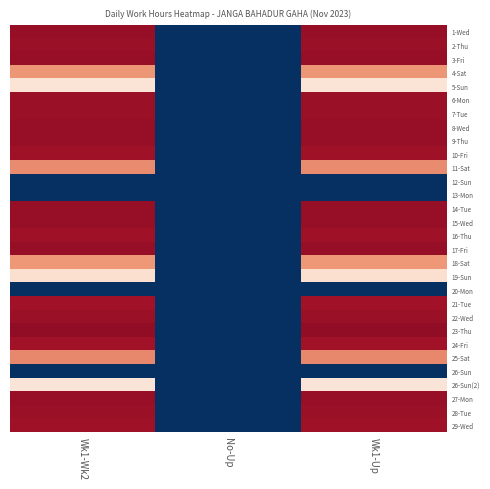

At which category is the sum across all series the highest?

Wk1-Wk2